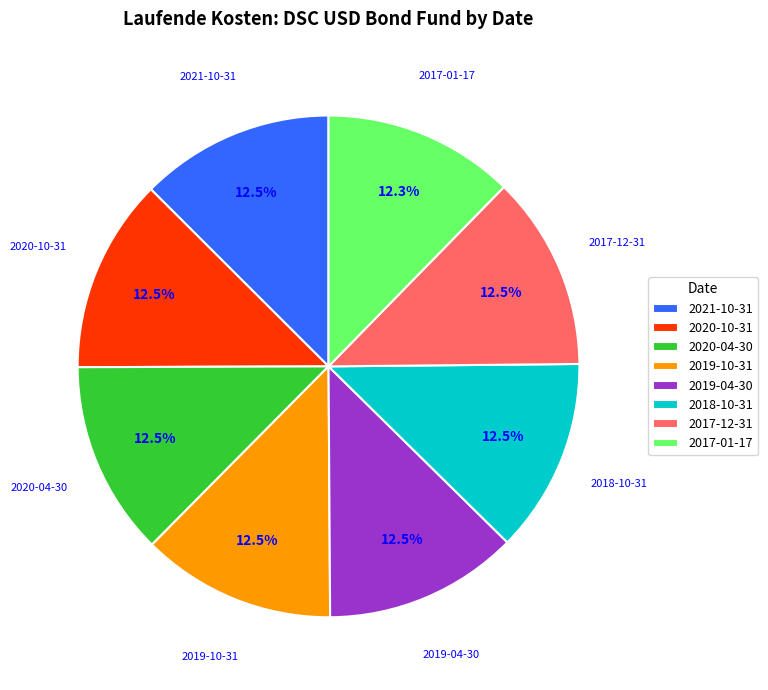

Is there any slice that represents more than half of the pie?

No